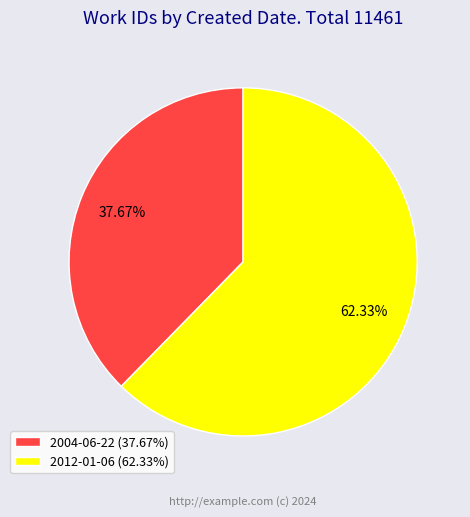

True or false: 2004-06-22 accounts for 49% of the total.

False